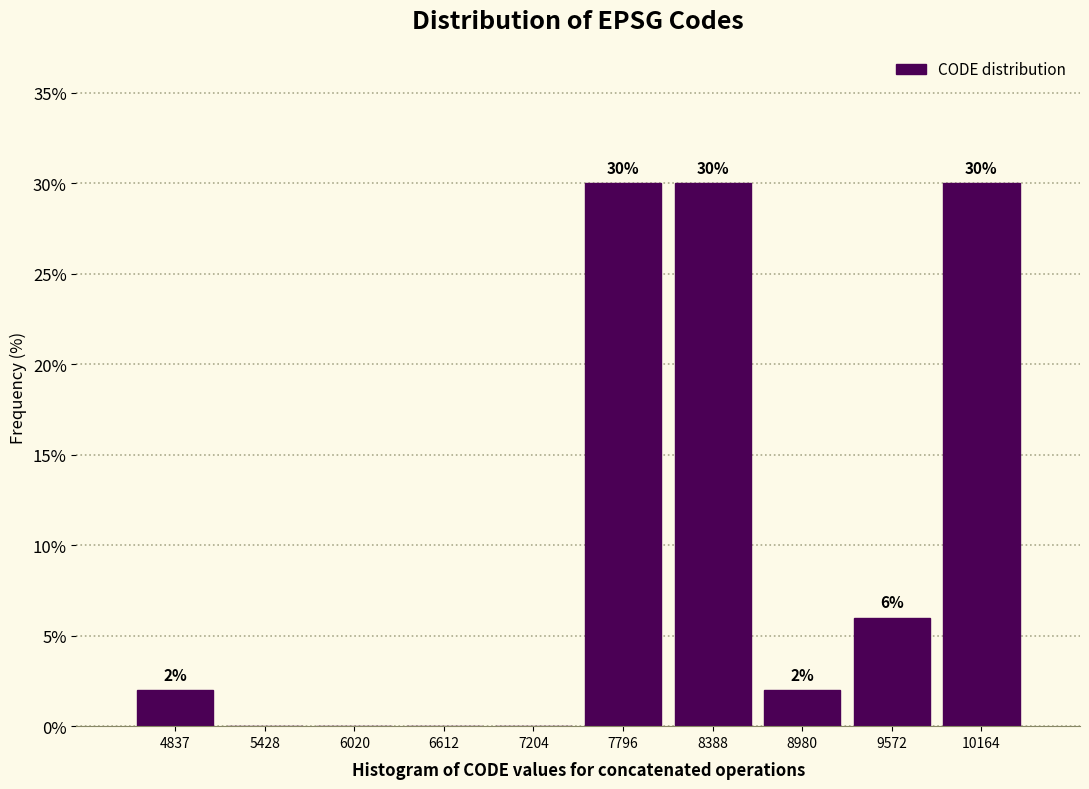

Reading right to left, extract all data points from this chart.

10164=30	9572=6	8980=2	8388=30	7796=30	7204=0	6612=0	6020=0	5428=0	4837=2